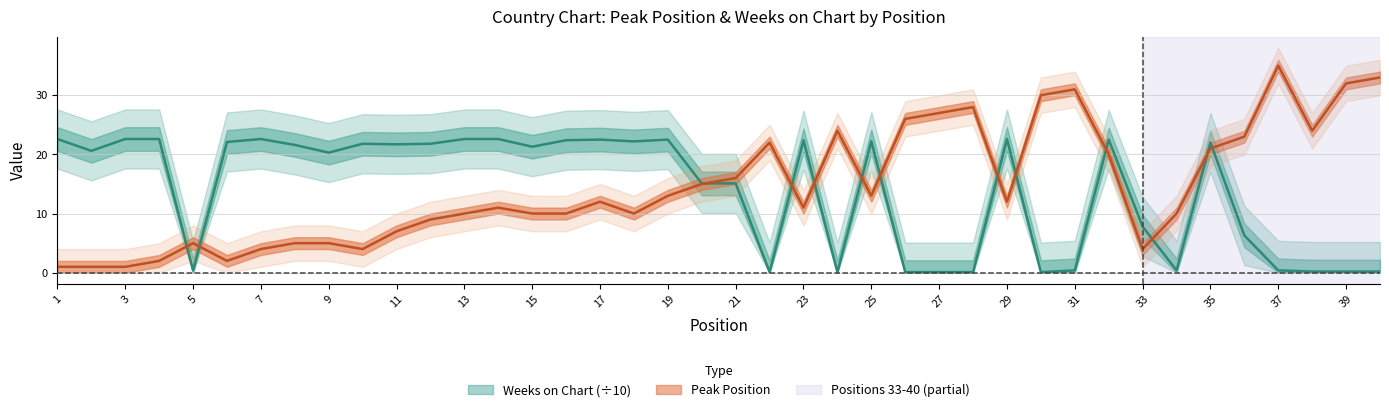

At which category is the sum across all series the highest?

35